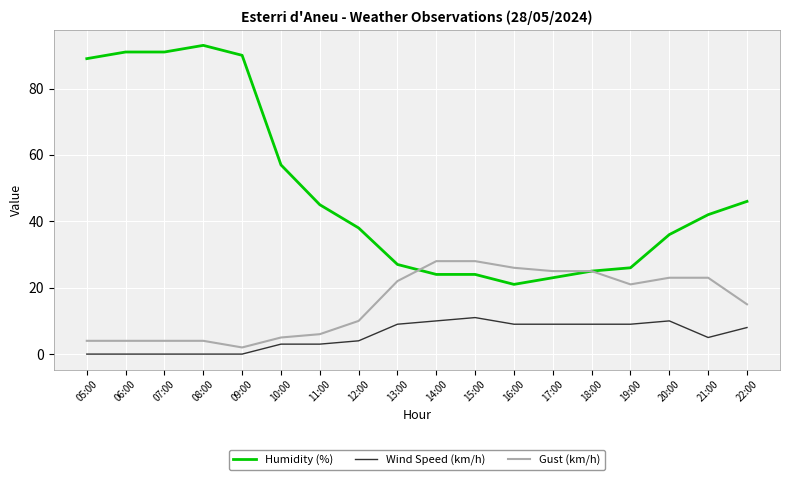

True or false: Humidity (%) has more than 2 points higher than both neighbors.

False